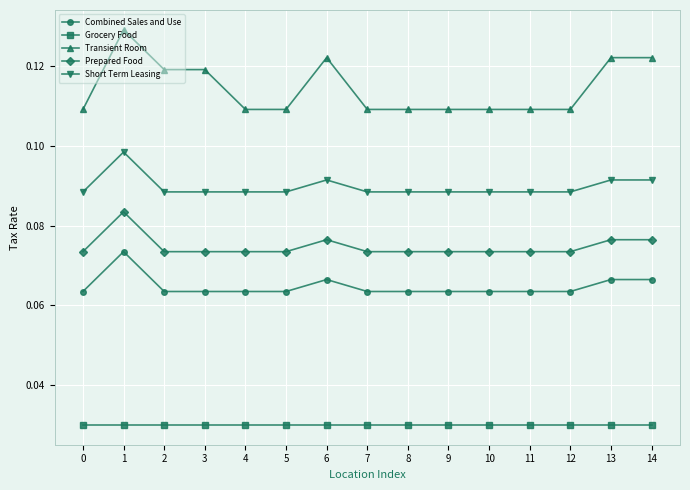

At how many categories does at least one series exceed 0?

15